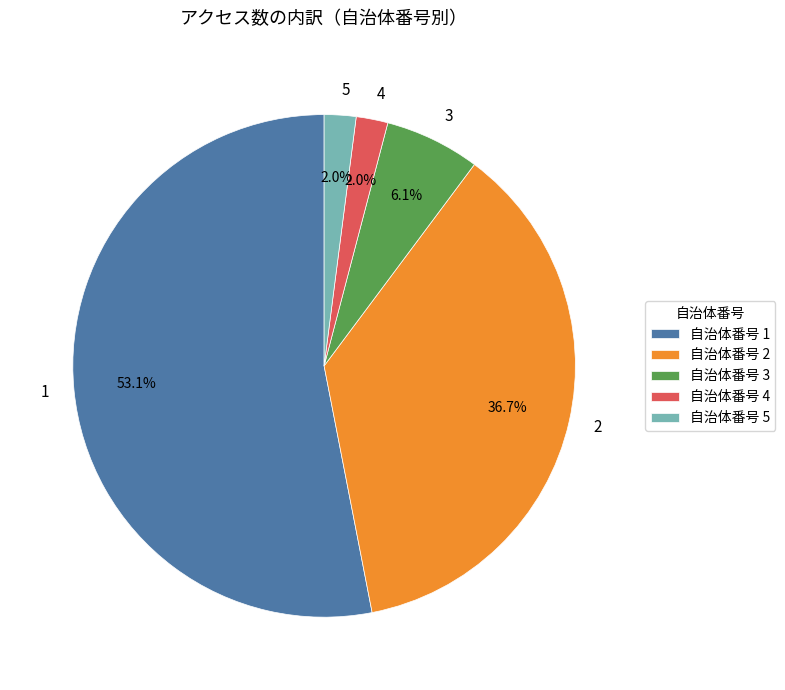

How much of the chart is everything except 4?

98.0%